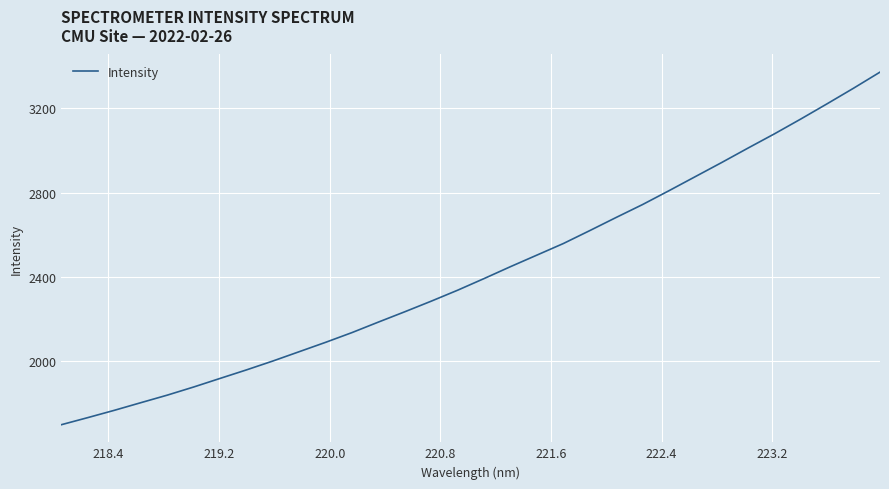

What is the minimum value shown in the chart?

1695.6